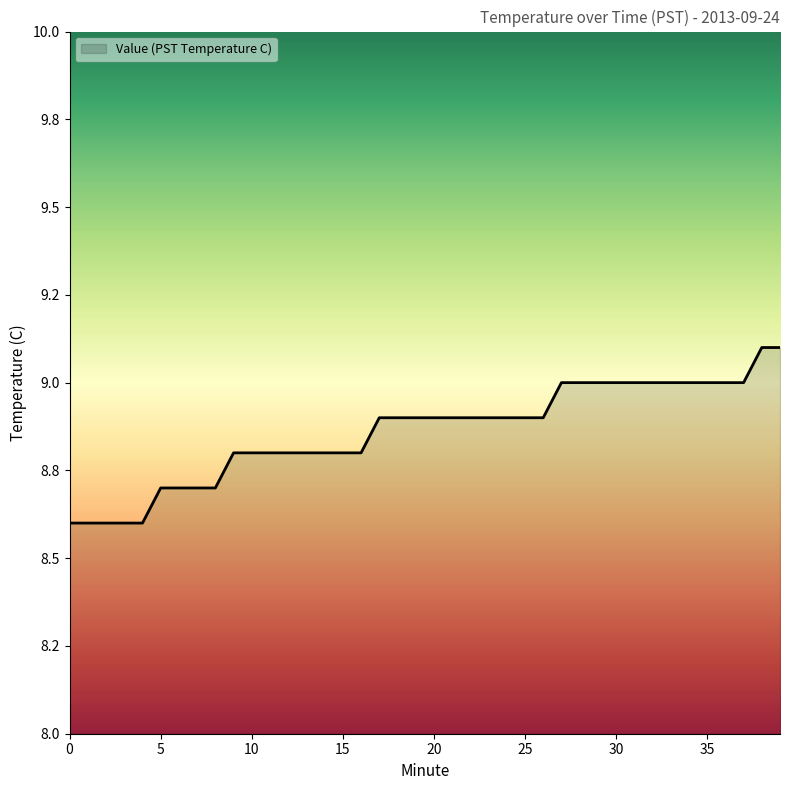

Does the chart display data point markers on the line(s)?

No